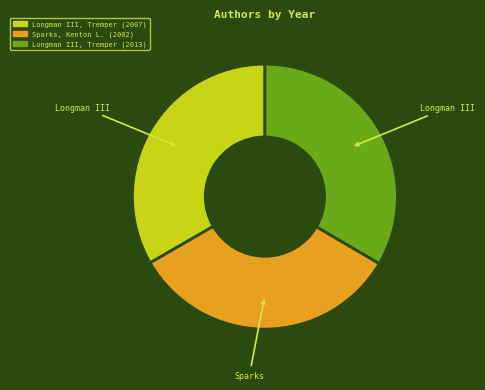

How many segments does this pie chart have?

3